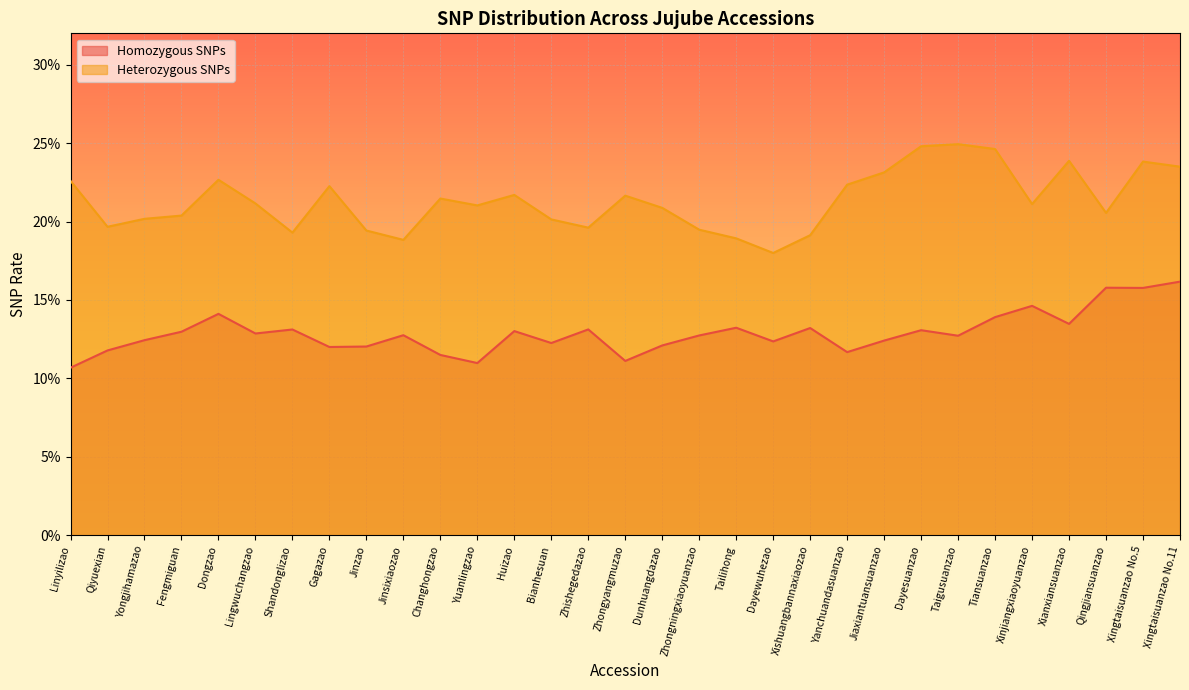

What is the difference between the maximum and minimum values in the Homozygous SNPs series?

0.1